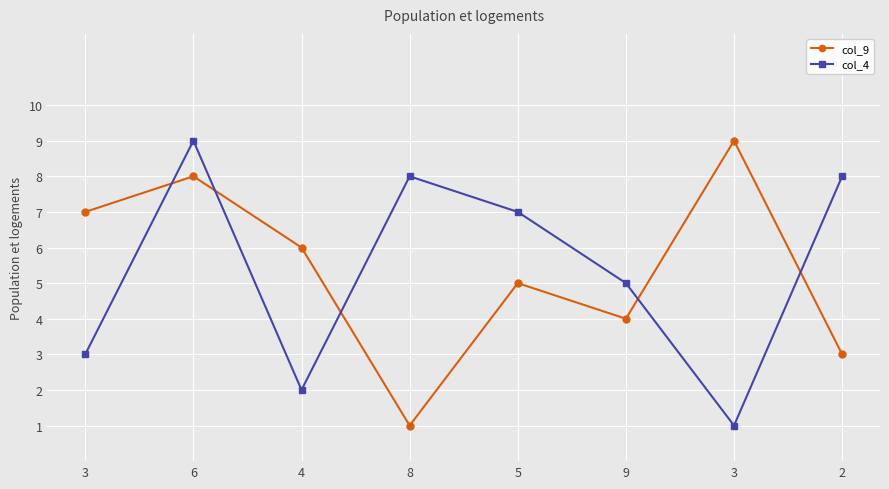

Reading right to left, extract all data points from this chart.

col_9: 2=3	3=9	9=4	5=5	8=1	4=6	6=8	3=7
col_4: 2=8	3=1	9=5	5=7	8=8	4=2	6=9	3=3